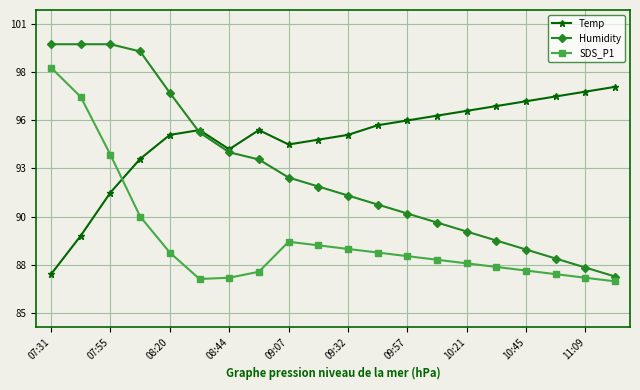

What are all the series names shown in the legend?

Temp, Humidity, SDS_P1